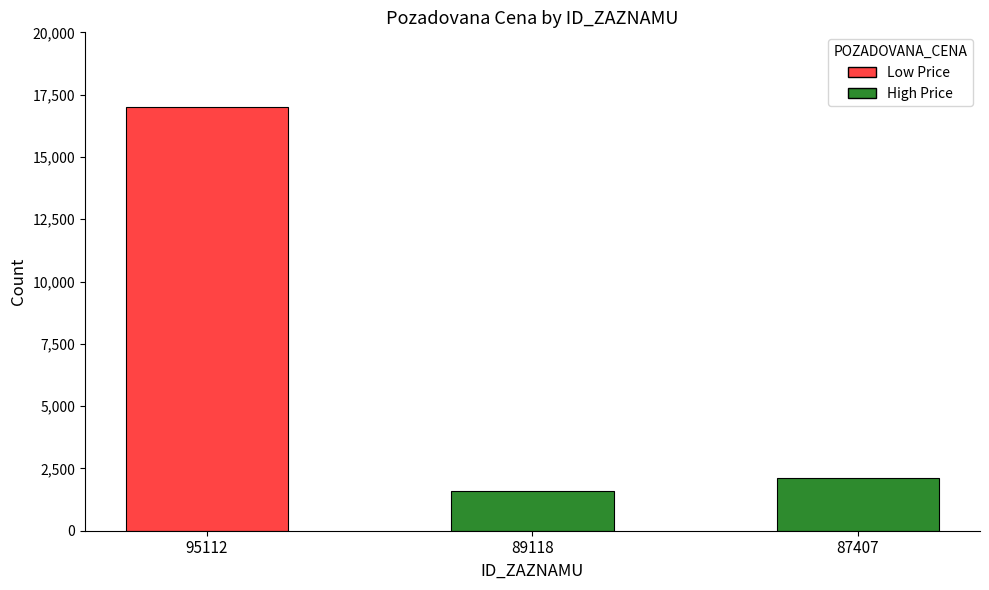

What is the value of the 2nd bar from the left?

1596